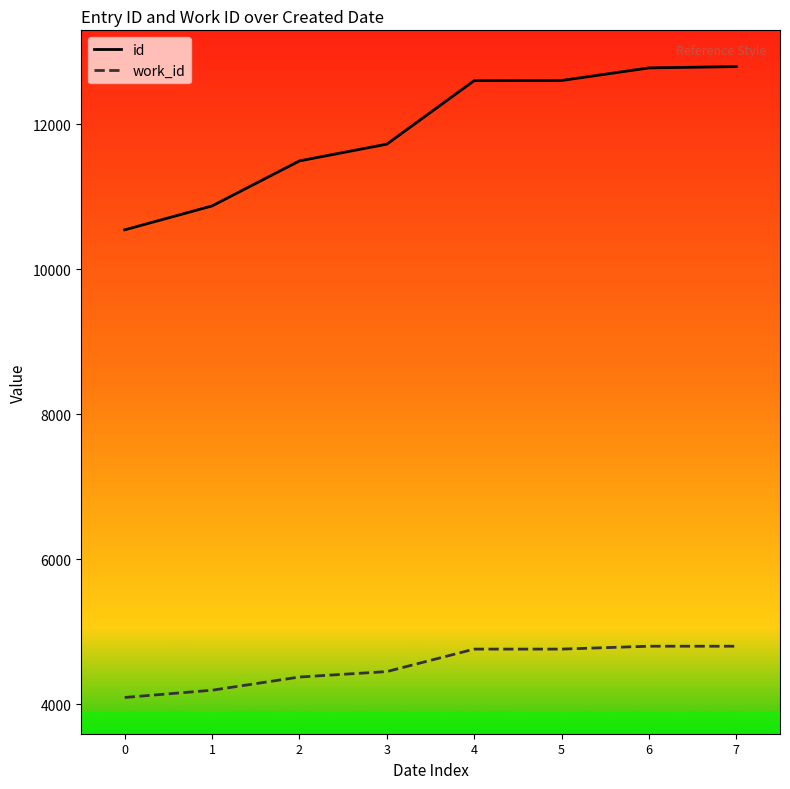

What is the difference between the id values at 4 and 6?

176